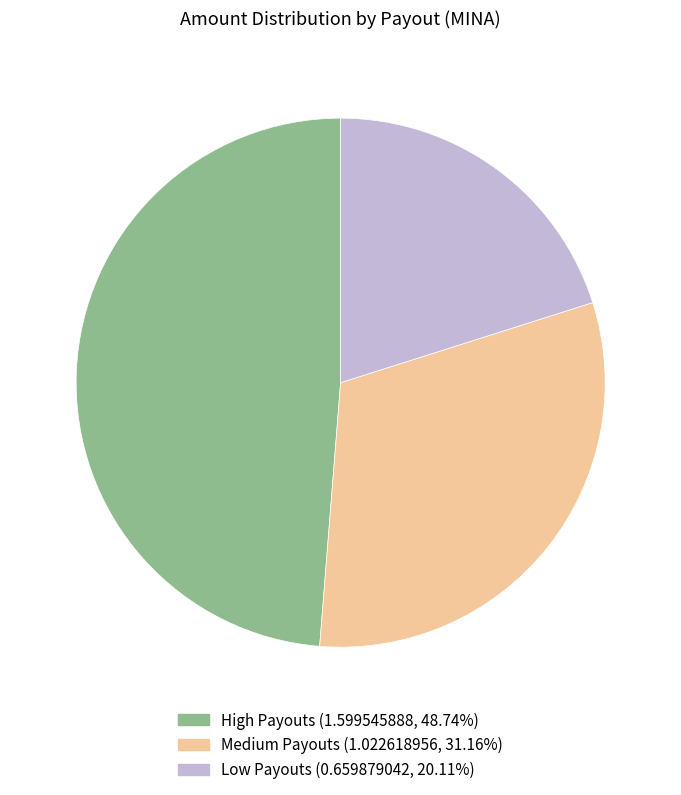

How many segments does this pie chart have?

3